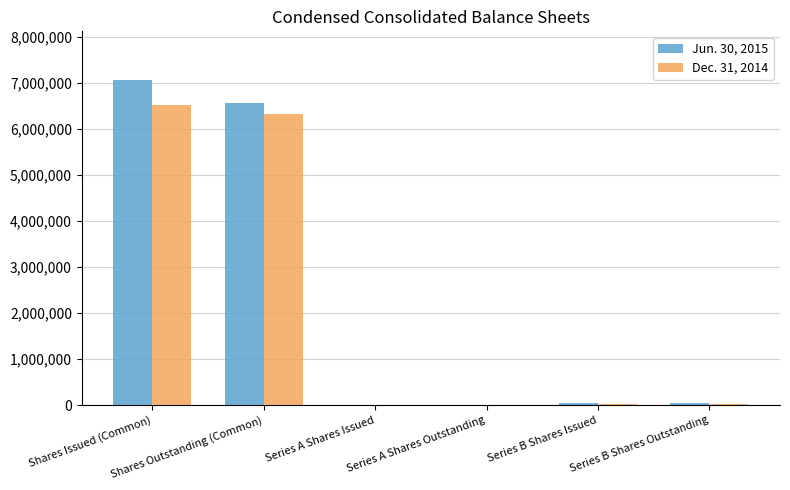

How many series are shown in this chart?

2